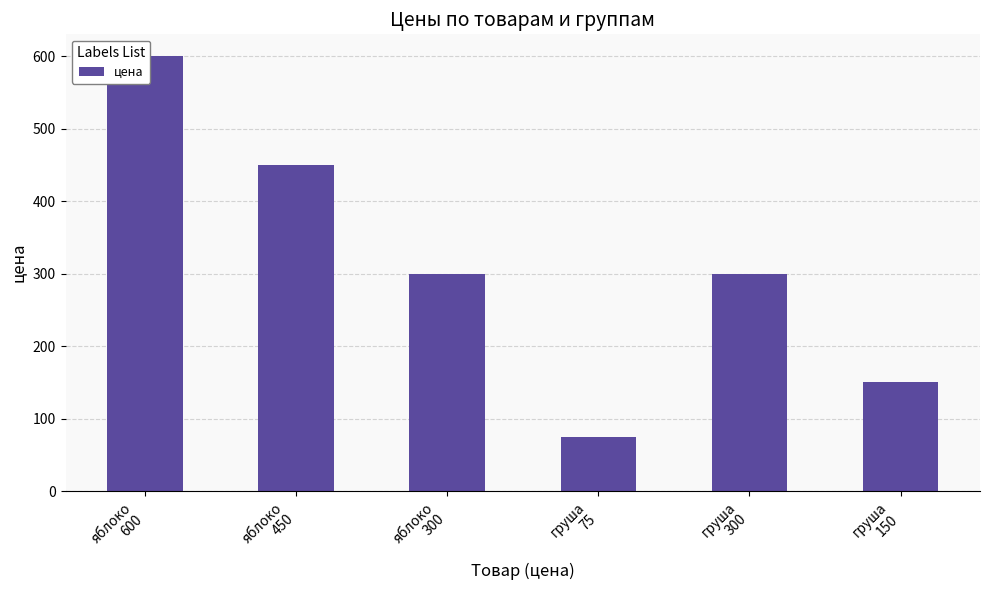

What is the difference between the values at груша
300 and яблоко
600?

300